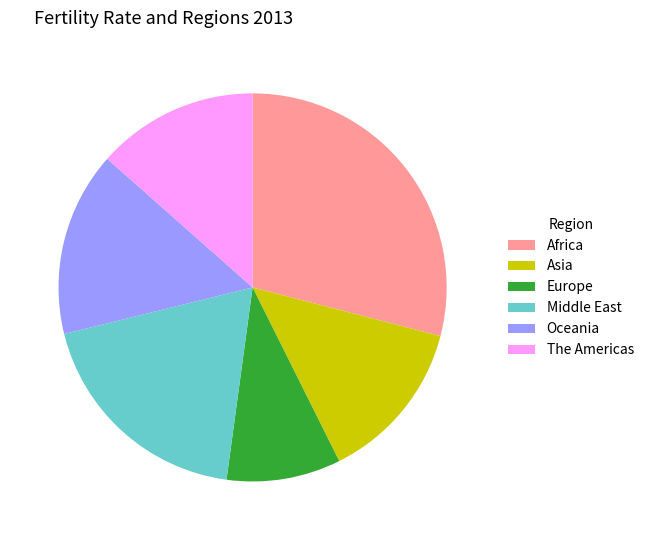

Is the sum of Africa and The Americas greater than half?

No